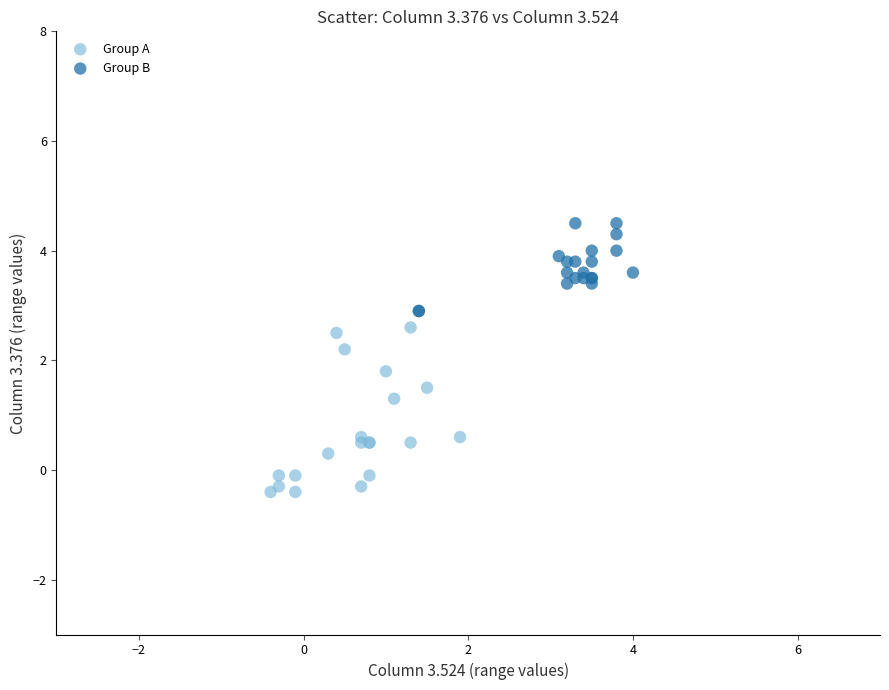

Which series contains the highest Y value?

Group B